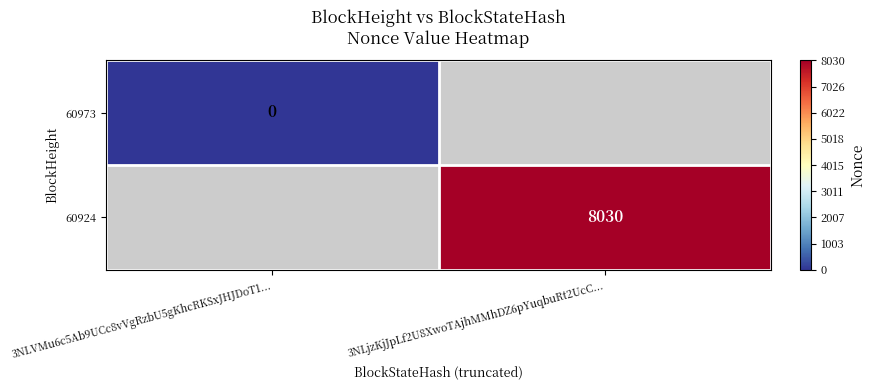

Rank the series by their average value, from highest to lowest.

60973, 60924